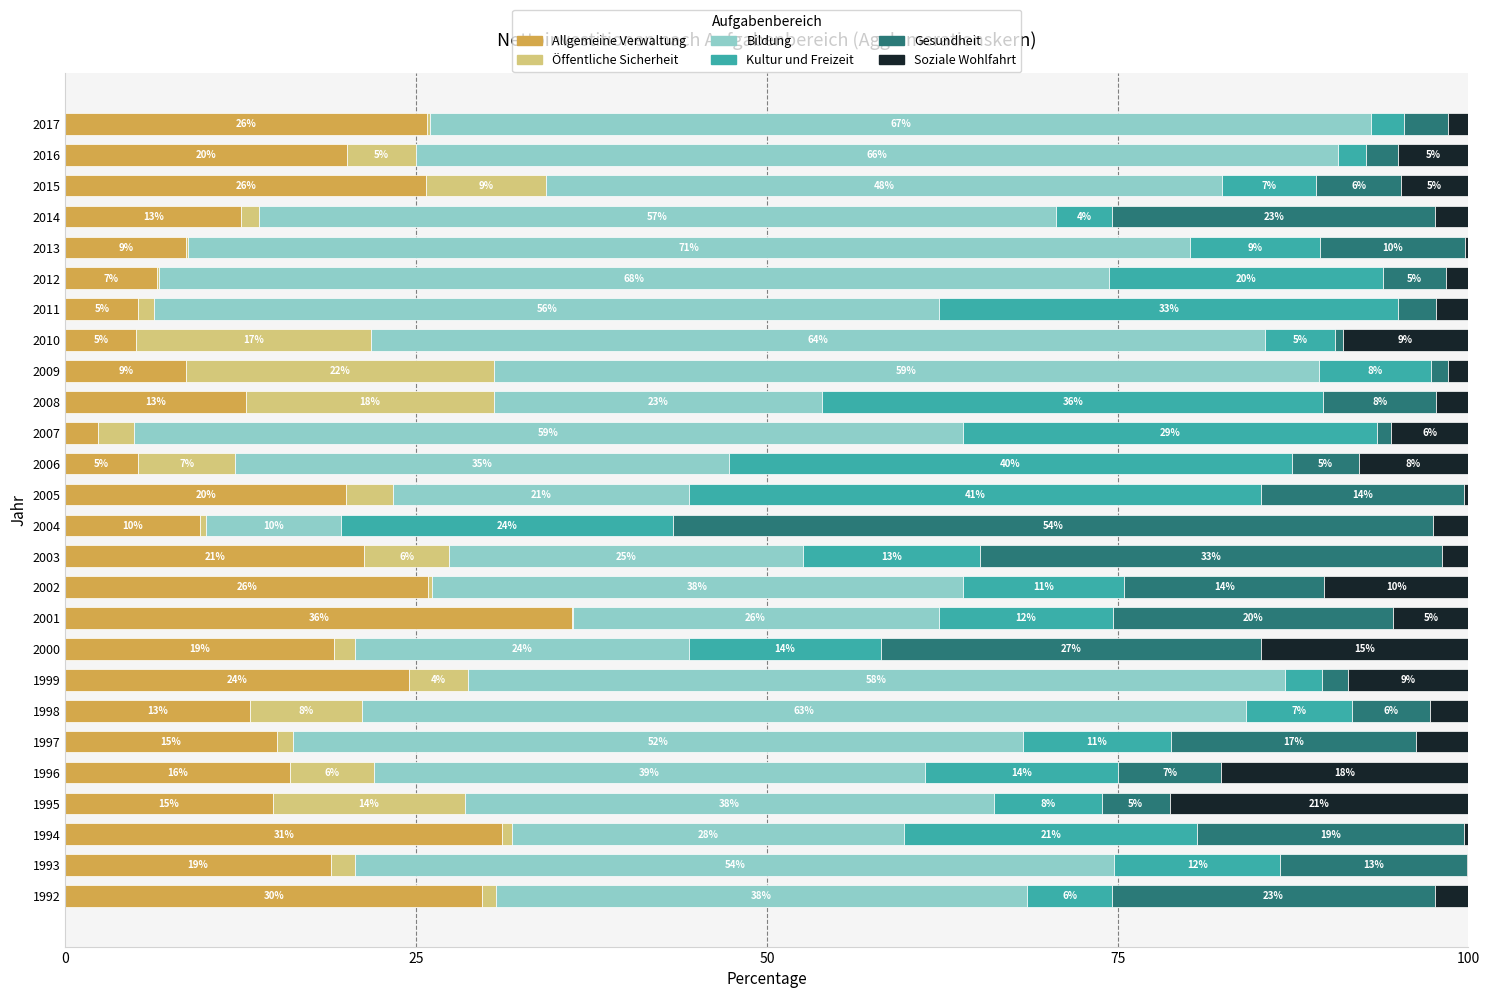

Which category has the highest value in the Allgemeine Verwaltung series?

2001